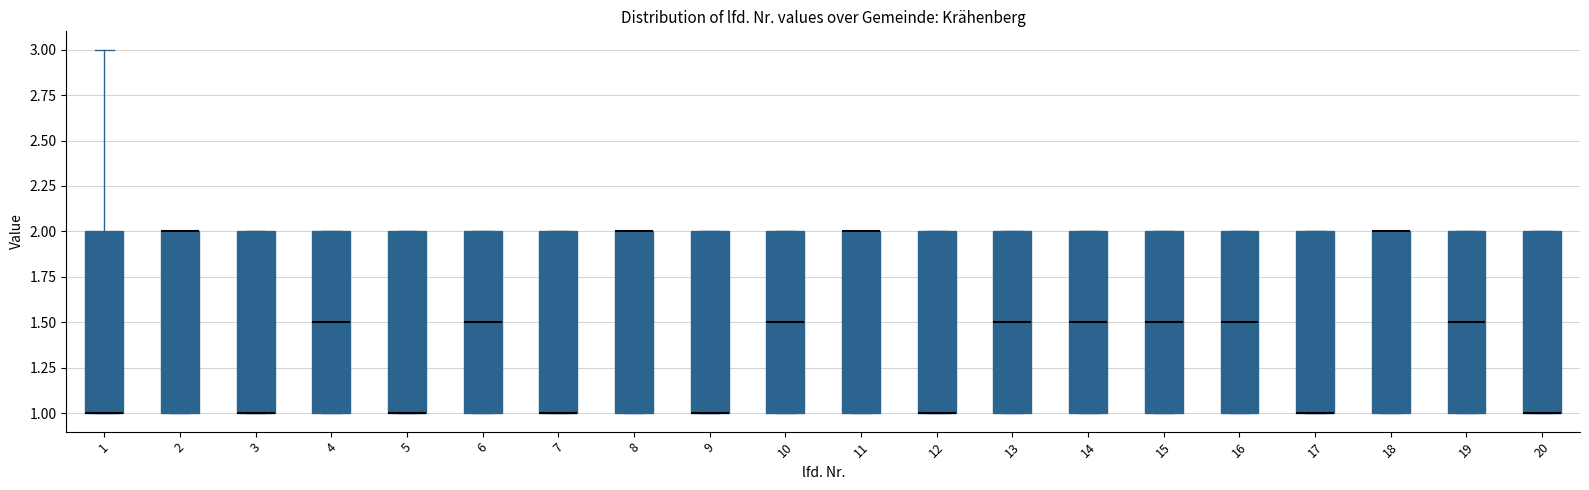

Reading left to right, read every box against the y-axis: the position of its median line, the range the box covers, and the ends of its whiskers. The values are not printed on the chart, so give them approximately, as read against the axis.

1: median 1.0 (drawn on the box's lower edge), box 1.0 to 2.0, whiskers 1.0 to 3.0
2: median 2.0 (drawn on the box's upper edge), box 1.0 to 2.0, whiskers 1.0 to 2.0
3: median 1.0 (drawn on the box's lower edge), box 1.0 to 2.0, whiskers 1.0 to 2.0
4: median 1.5, box 1.0 to 2.0, whiskers 1.0 to 2.0
5: median 1.0 (drawn on the box's lower edge), box 1.0 to 2.0, whiskers 1.0 to 2.0
6: median 1.5, box 1.0 to 2.0, whiskers 1.0 to 2.0
7: median 1.0 (drawn on the box's lower edge), box 1.0 to 2.0, whiskers 1.0 to 2.0
8: median 2.0 (drawn on the box's upper edge), box 1.0 to 2.0, whiskers 1.0 to 2.0
9: median 1.0 (drawn on the box's lower edge), box 1.0 to 2.0, whiskers 1.0 to 2.0
10: median 1.5, box 1.0 to 2.0, whiskers 1.0 to 2.0
11: median 2.0 (drawn on the box's upper edge), box 1.0 to 2.0, whiskers 1.0 to 2.0
12: median 1.0 (drawn on the box's lower edge), box 1.0 to 2.0, whiskers 1.0 to 2.0
13: median 1.5, box 1.0 to 2.0, whiskers 1.0 to 2.0
14: median 1.5, box 1.0 to 2.0, whiskers 1.0 to 2.0
15: median 1.5, box 1.0 to 2.0, whiskers 1.0 to 2.0
16: median 1.5, box 1.0 to 2.0, whiskers 1.0 to 2.0
17: median 1.0 (drawn on the box's lower edge), box 1.0 to 2.0, whiskers 1.0 to 2.0
18: median 2.0 (drawn on the box's upper edge), box 1.0 to 2.0, whiskers 1.0 to 2.0
19: median 1.5, box 1.0 to 2.0, whiskers 1.0 to 2.0
20: median 1.0 (drawn on the box's lower edge), box 1.0 to 2.0, whiskers 1.0 to 2.0